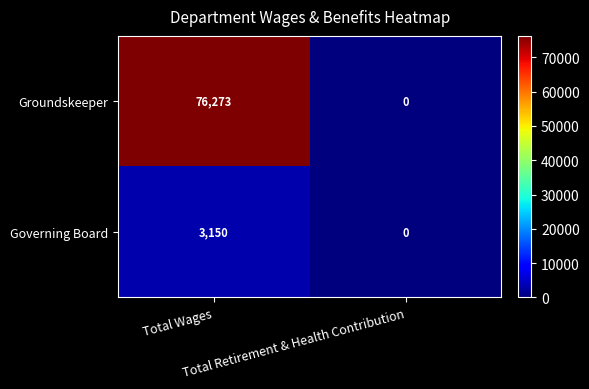

Which series has the largest total across all categories?

Groundskeeper